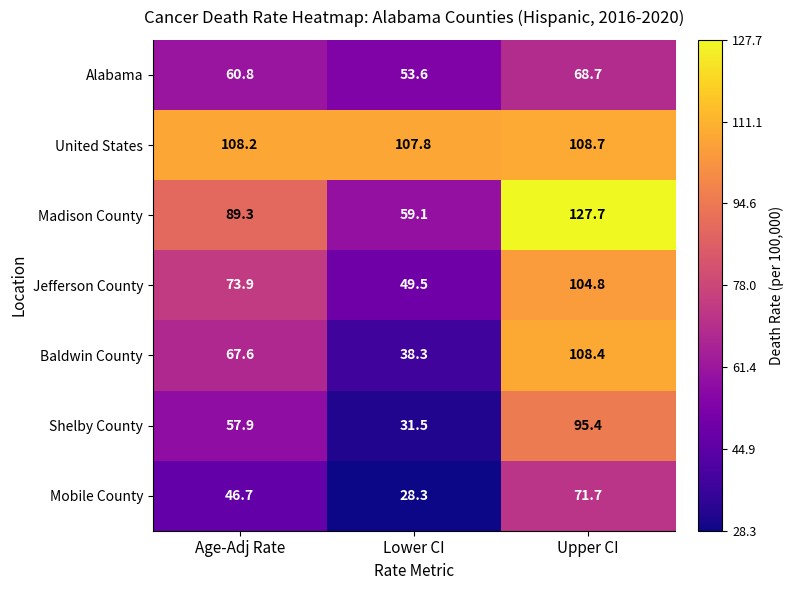

Rank the series at Lower CI from lowest to highest value.

Mobile County, Shelby County, Baldwin County, Jefferson County, Alabama, Madison County, United States